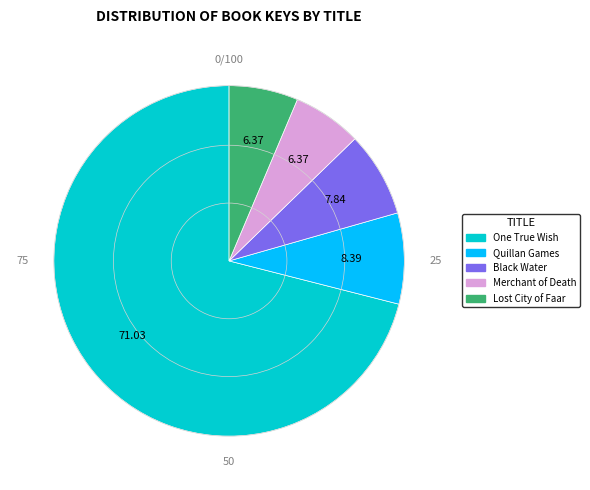

Which slice is the largest?

One True Wish